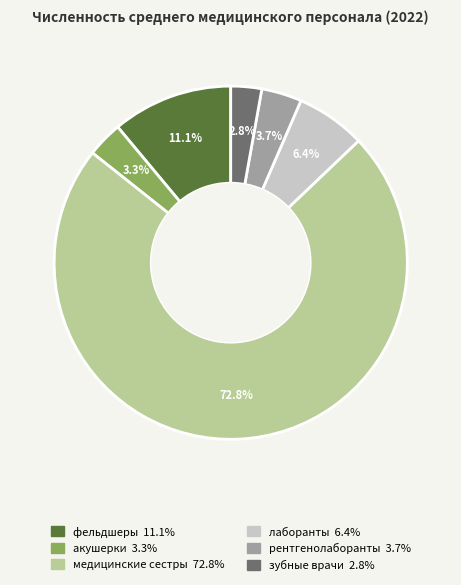

Approximately how many times larger is the value at зубные врачи compared to фельдшеры?

0.3